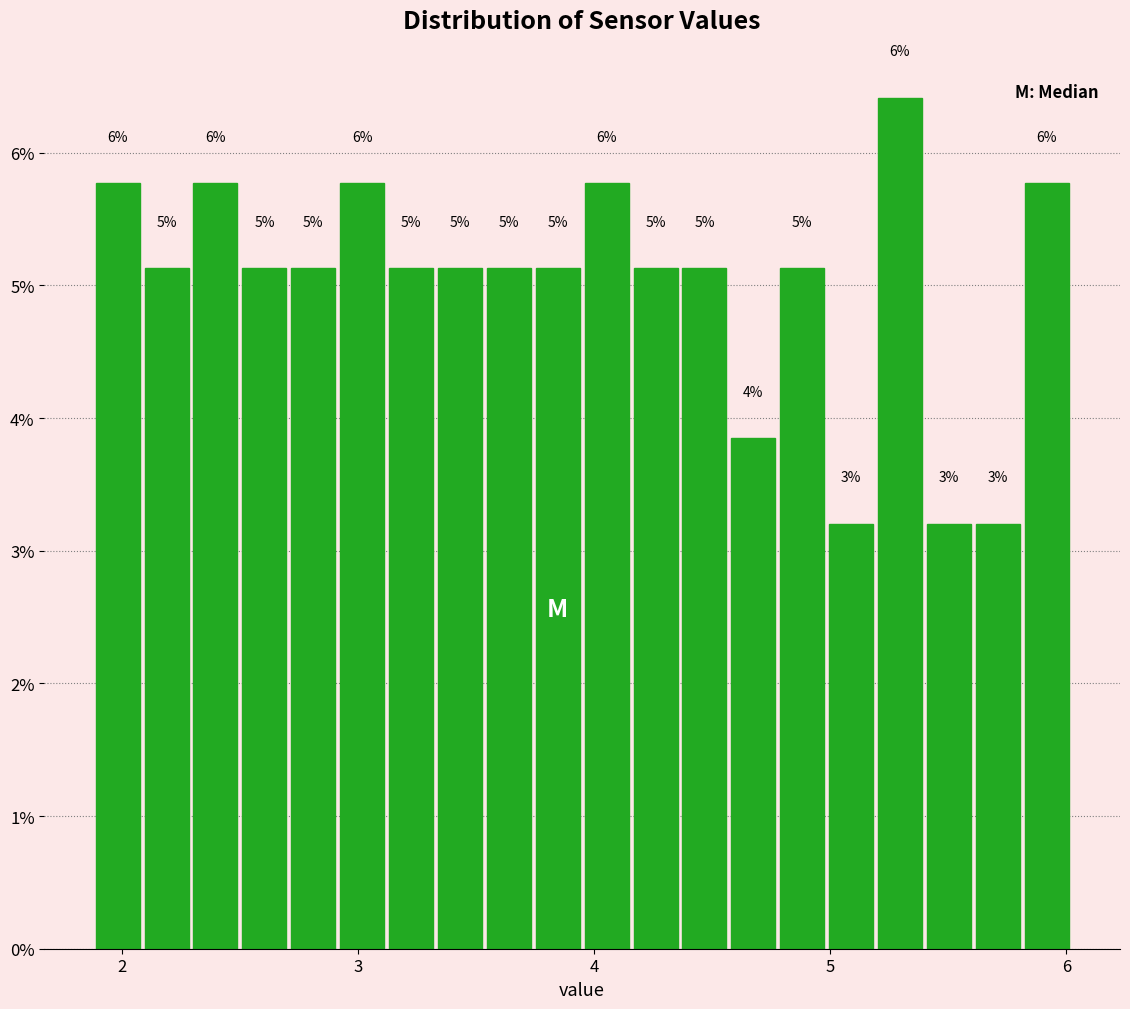

Read against the x-axis, roughly where is the centre of the tallest bar?

5.3